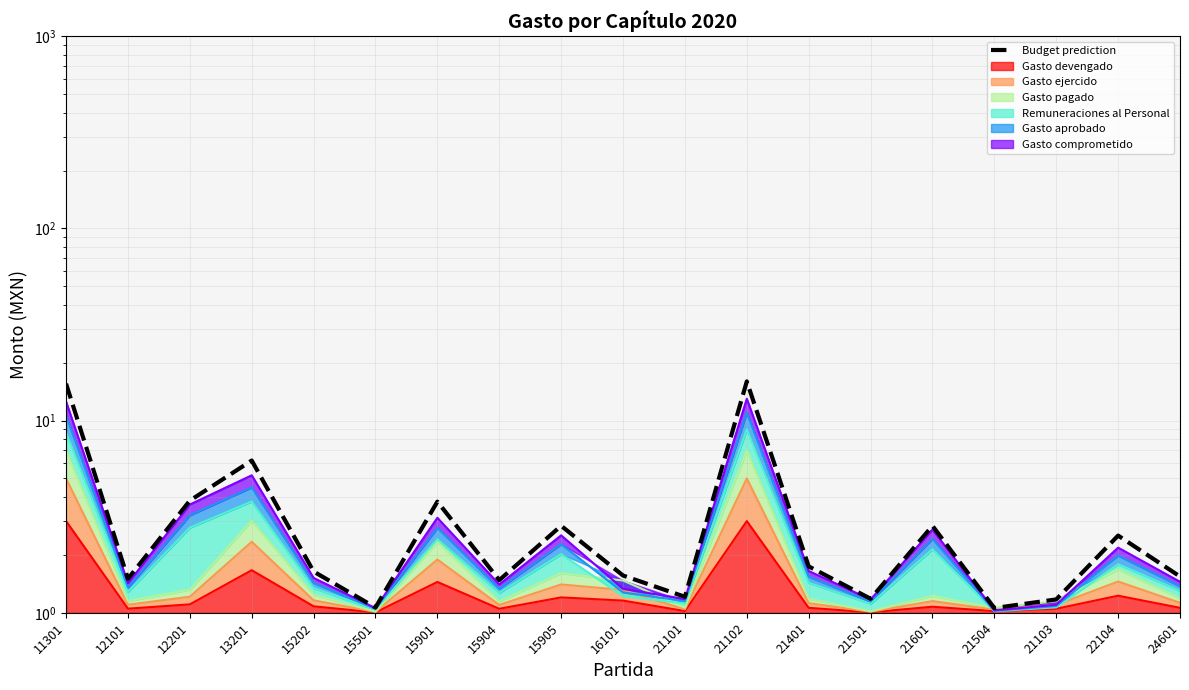

What is the difference between the maximum and second lowest values?

14.9